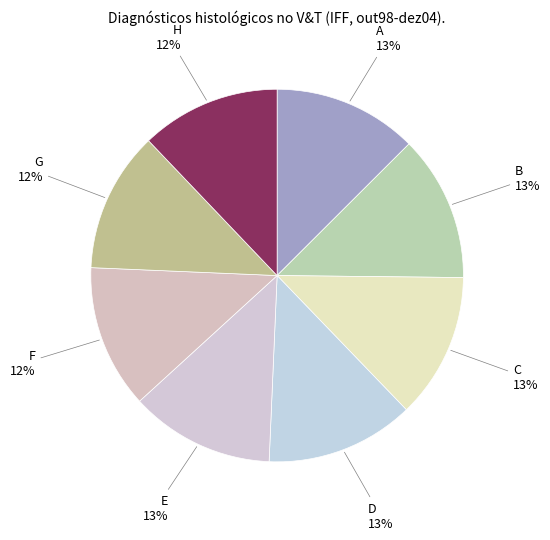

To the nearest percent, what is the average slice percentage?

12%